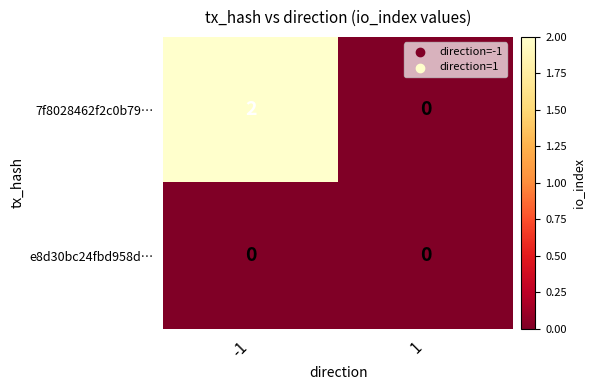

Which series has the largest total across all categories?

7f8028462f2c0b79…